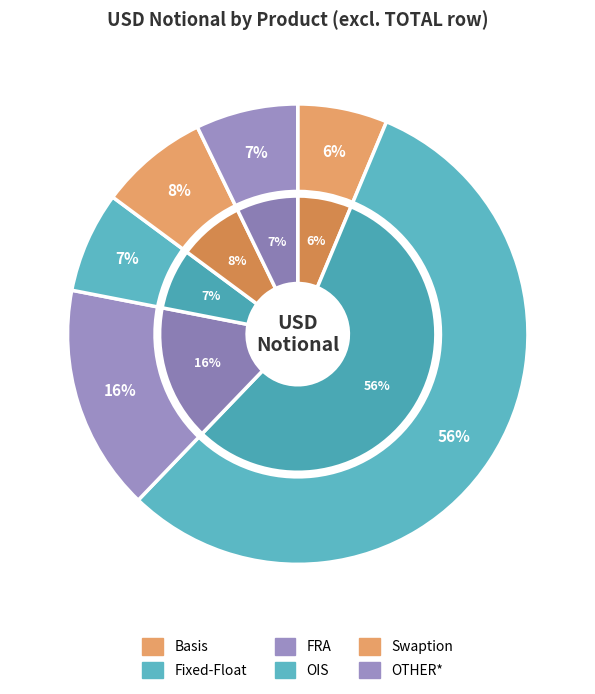

Rank the categories by value from highest to lowest.

Fixed-Float, FRA, Swaption, OTHER*, OIS, Basis